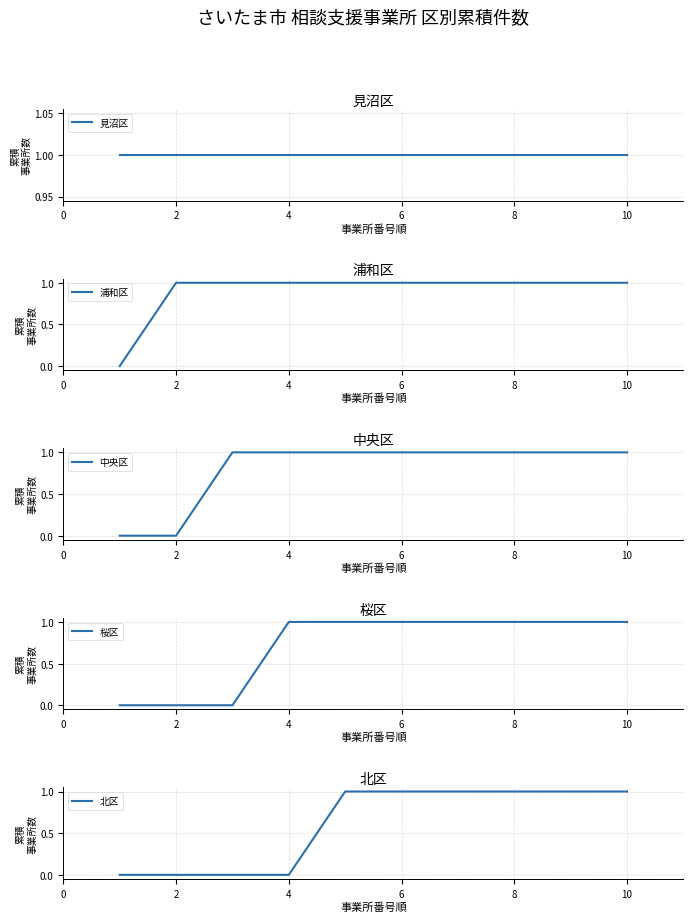

At 2, list the series in order from largest to smallest.

見沼区, 浦和区, 中央区, 桜区, 北区